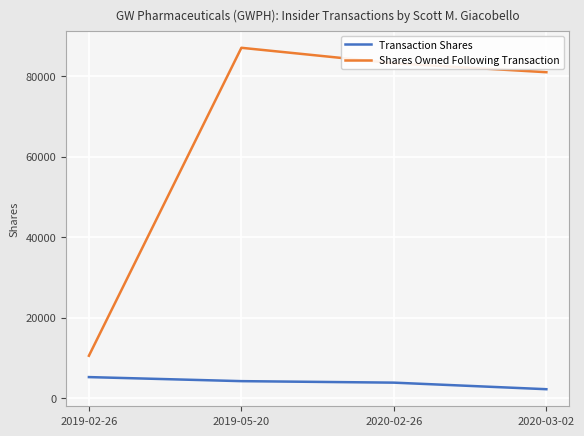

What is the greatest value displayed?

87096